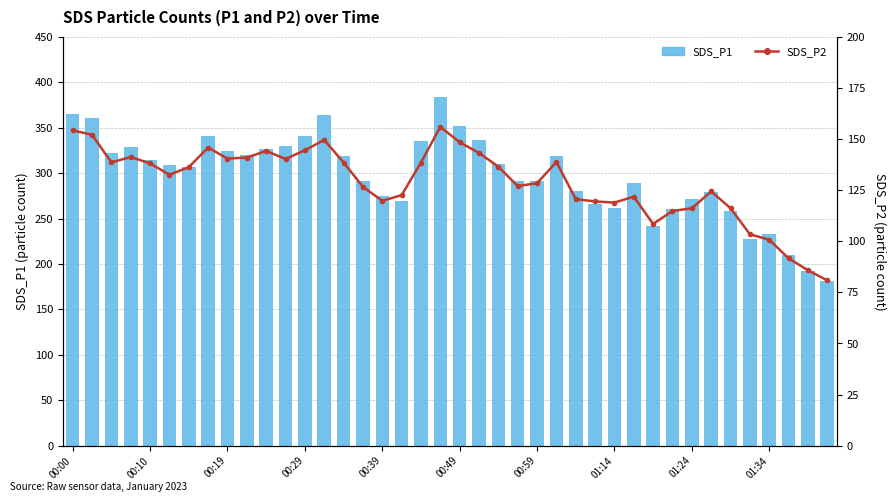

Is the value of SDS_P1 at 00:29 greater than the value of SDS_P2 at 28?

Yes